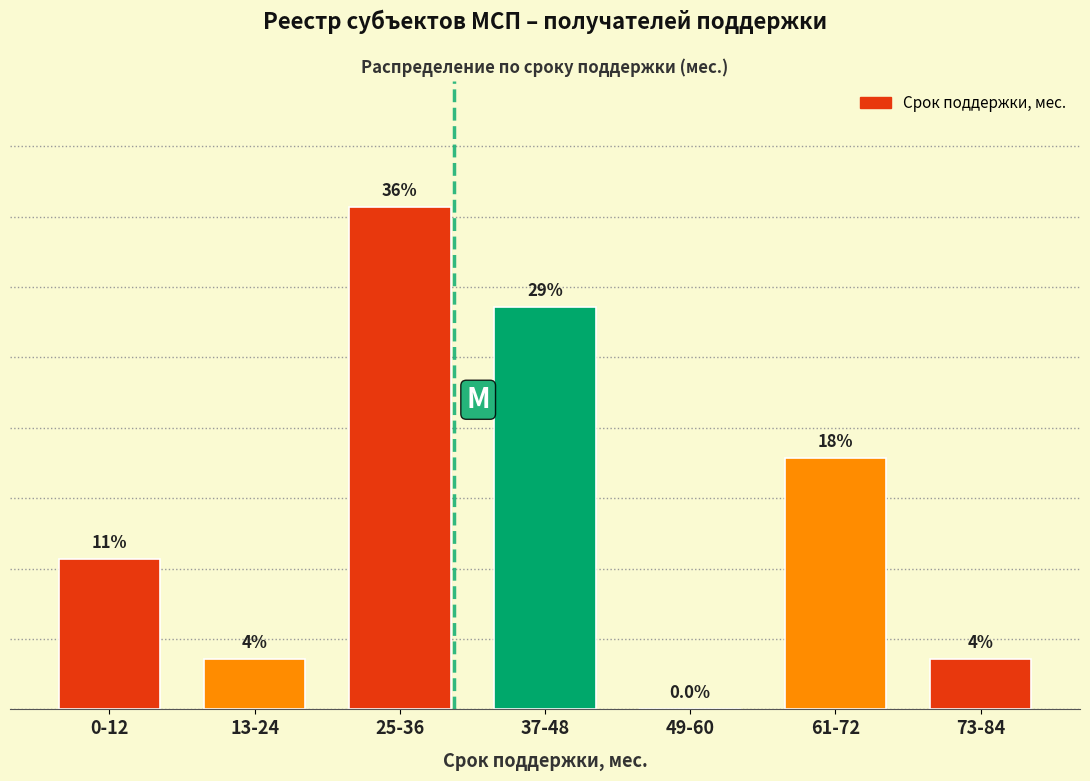

Are the bars horizontal?

No